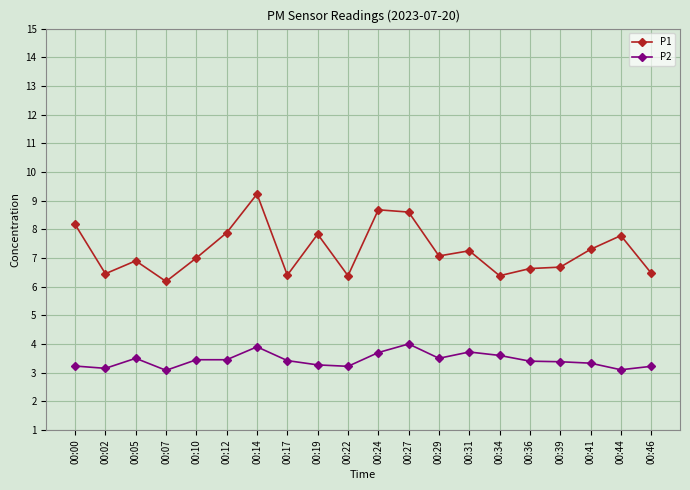

Rank the series by their maximum value, from highest to lowest.

P1, P2